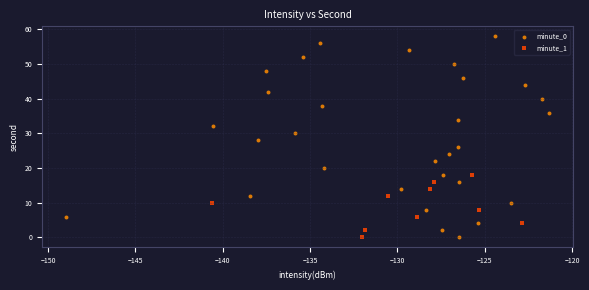

Which series has the largest Y range (max minus min)?

minute_0